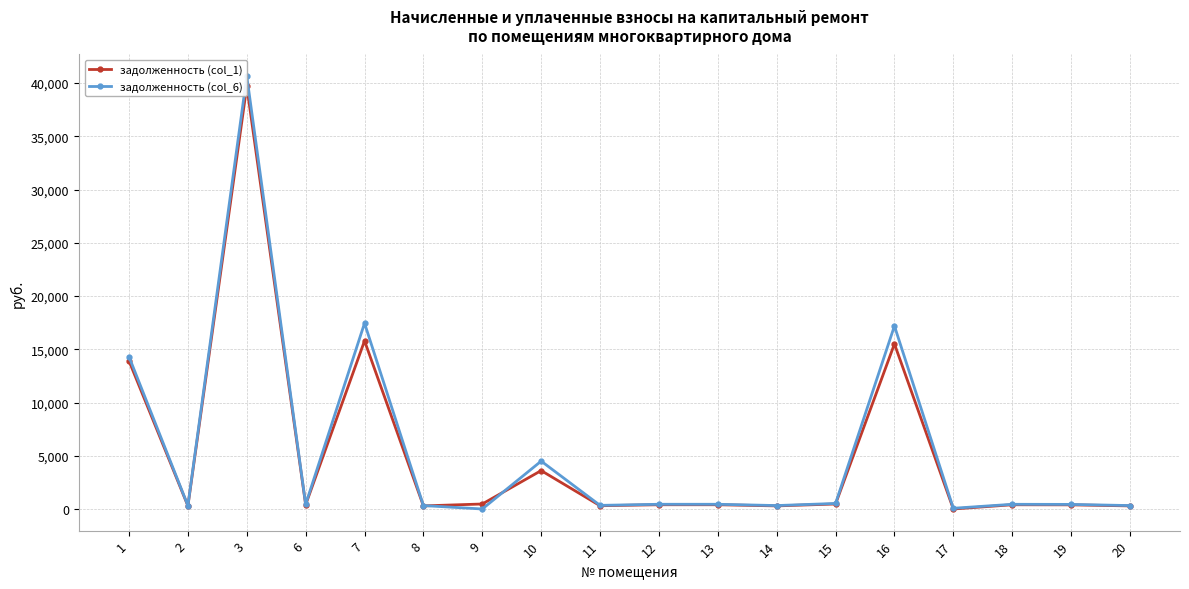

True or false: задолженность (col_1) has a value of 513.6 at 8.

False